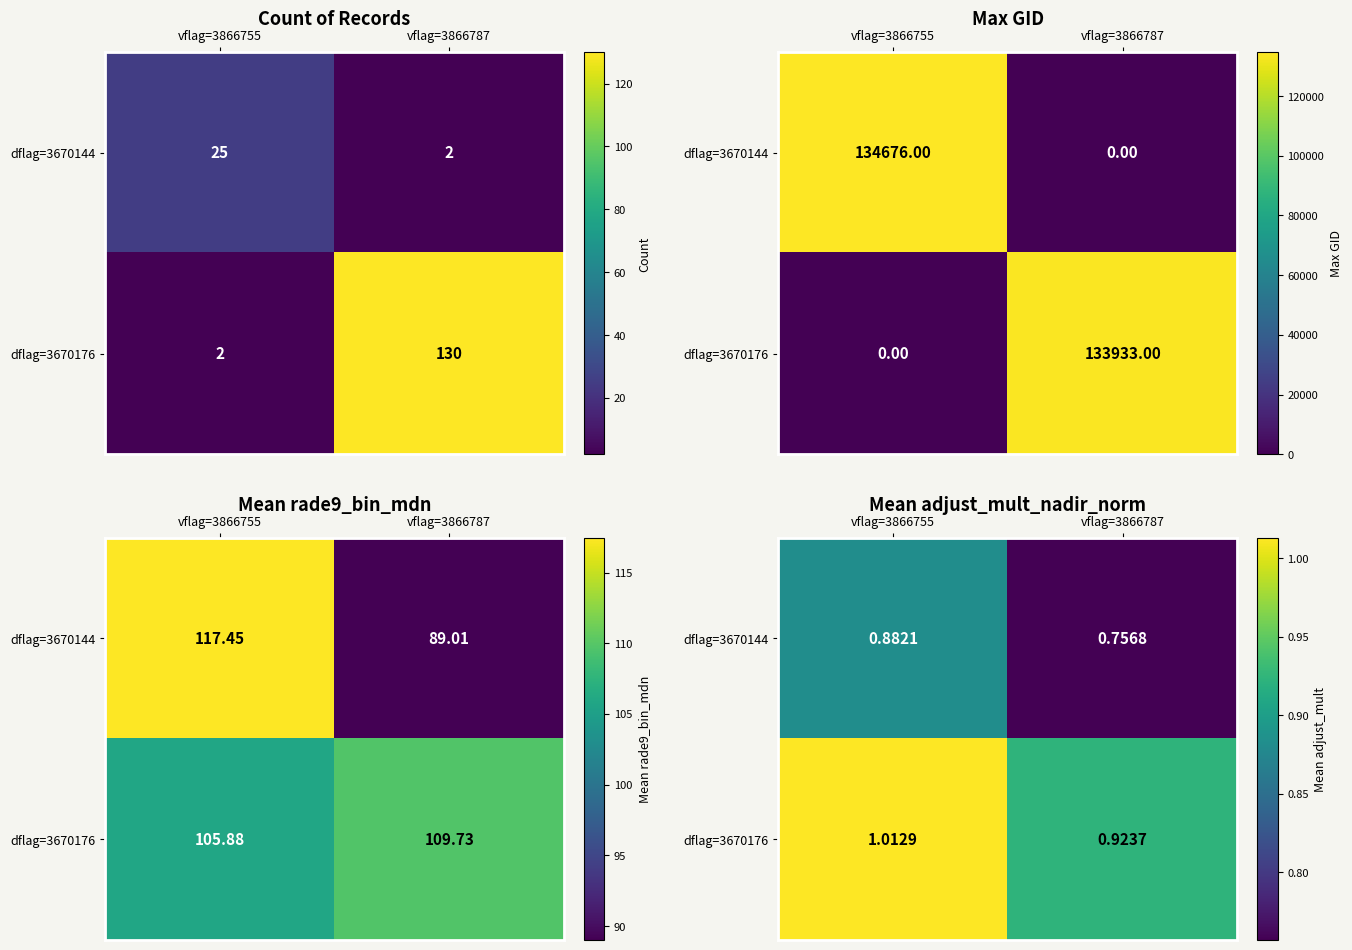

What is the sum of the dflag=3670144 values at vflag=3866787 and vflag=3866755?

1.6